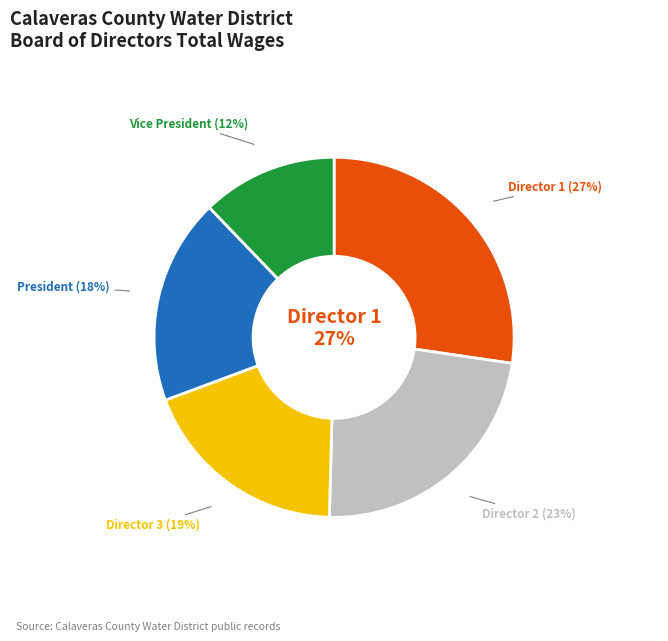

Does Director (5400) account for over 50% of the chart?

No